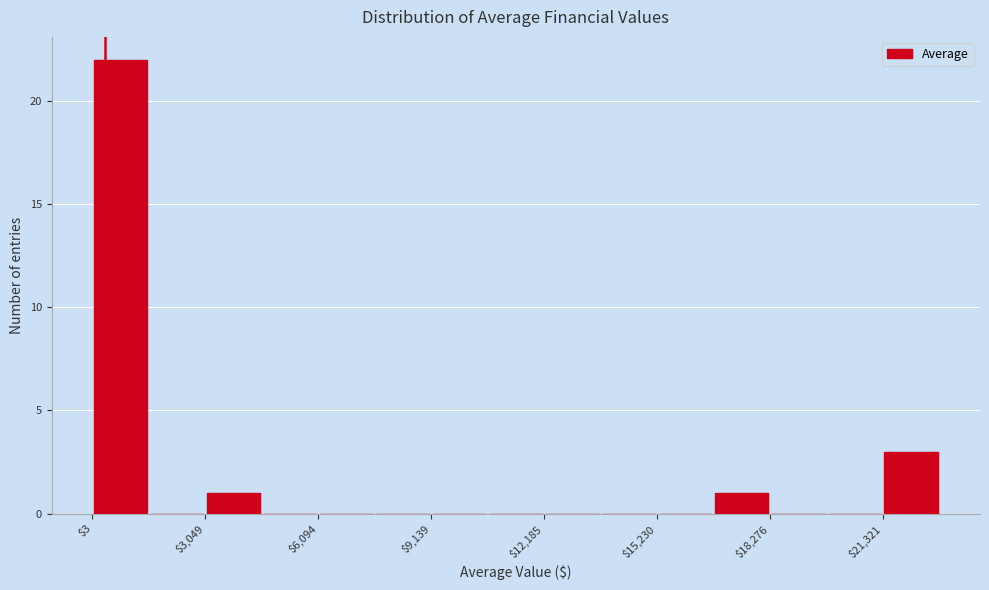

Around what value on the x-axis is the tallest bar? Give the approximate position of its centre, as read against the axis.

1000